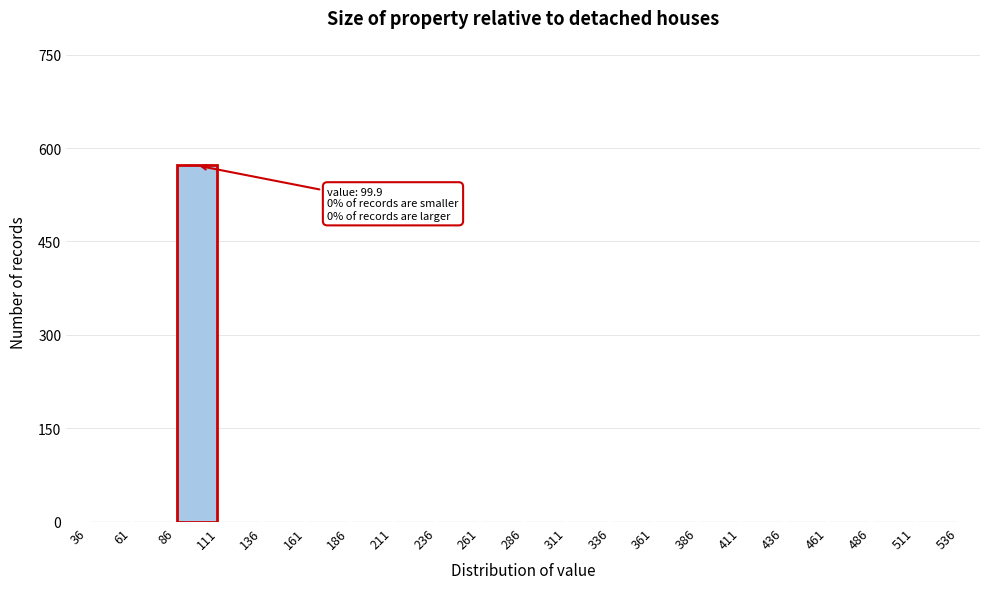

Over which range of the x-axis is the bar tallest?

86 to 111